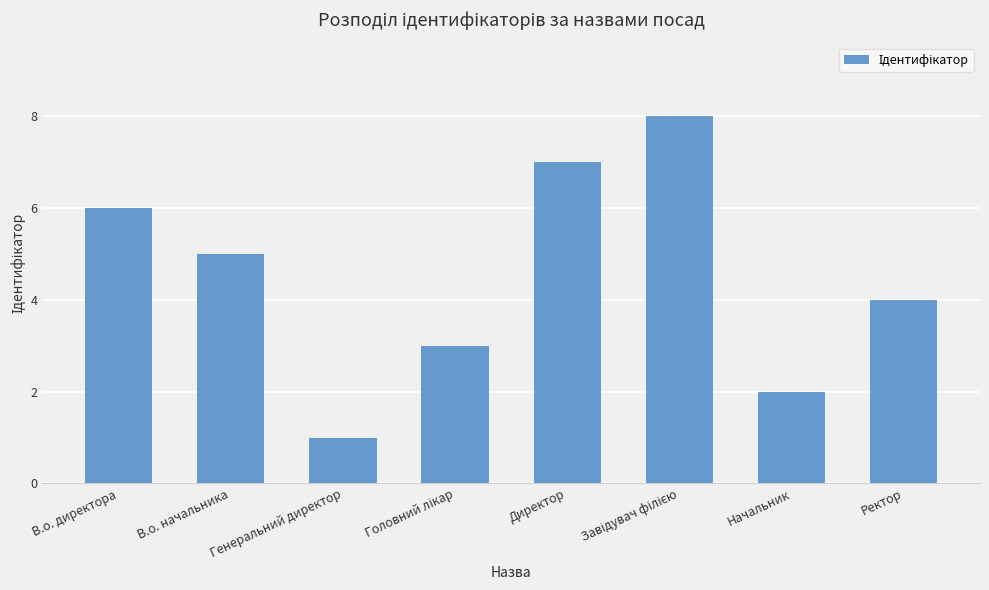

What is the sum of all values?

36